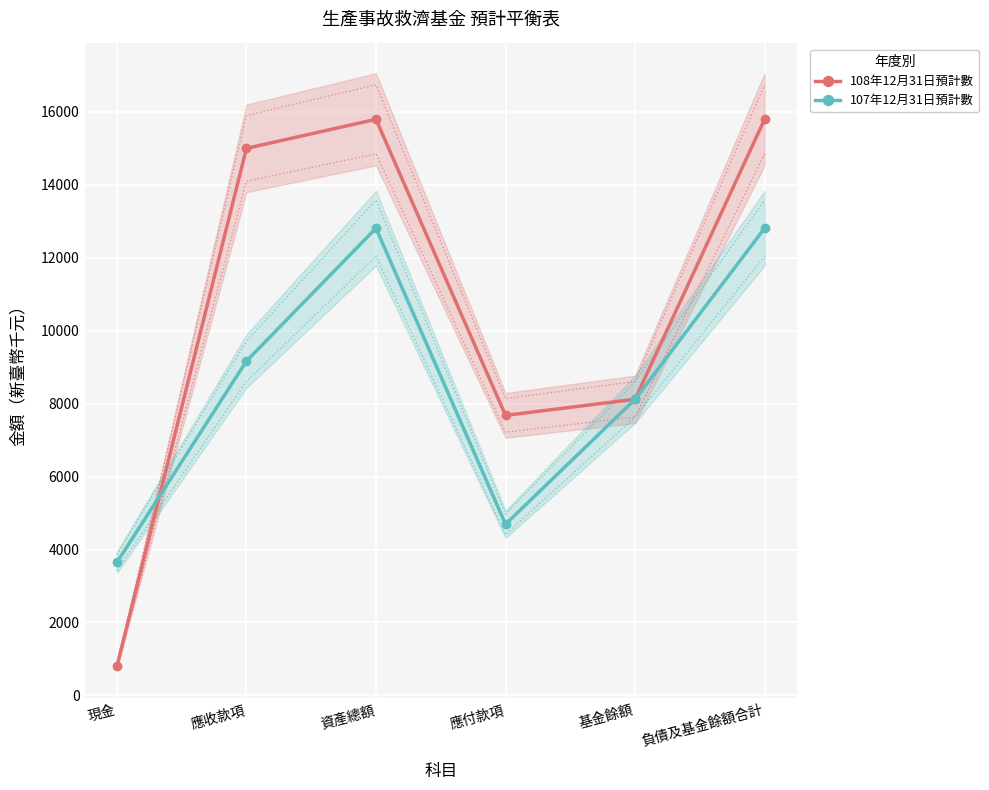

List the series in order of their overall mean, lowest first.

107年12月31日預計數, 108年12月31日預計數